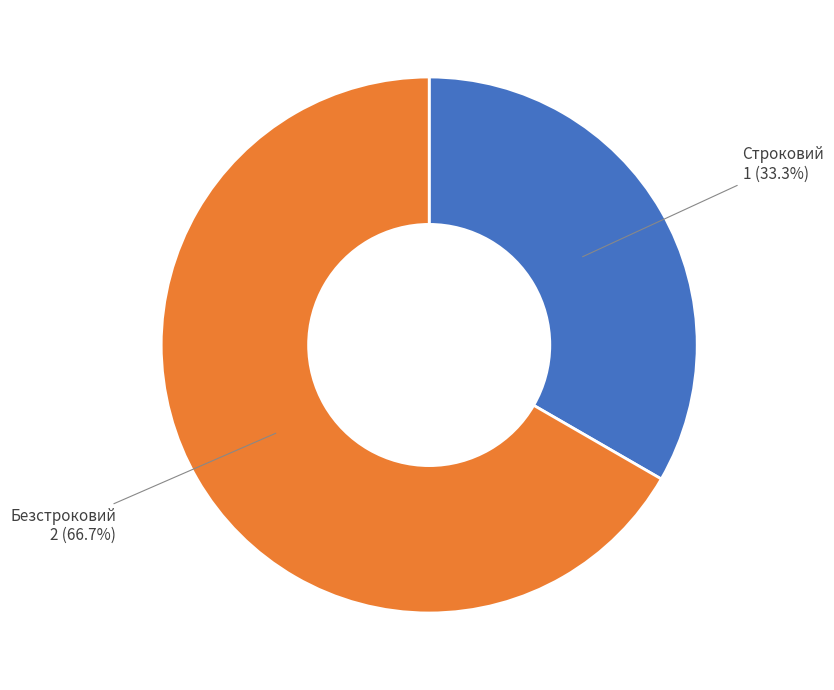

Does any single category account for the majority?

Yes